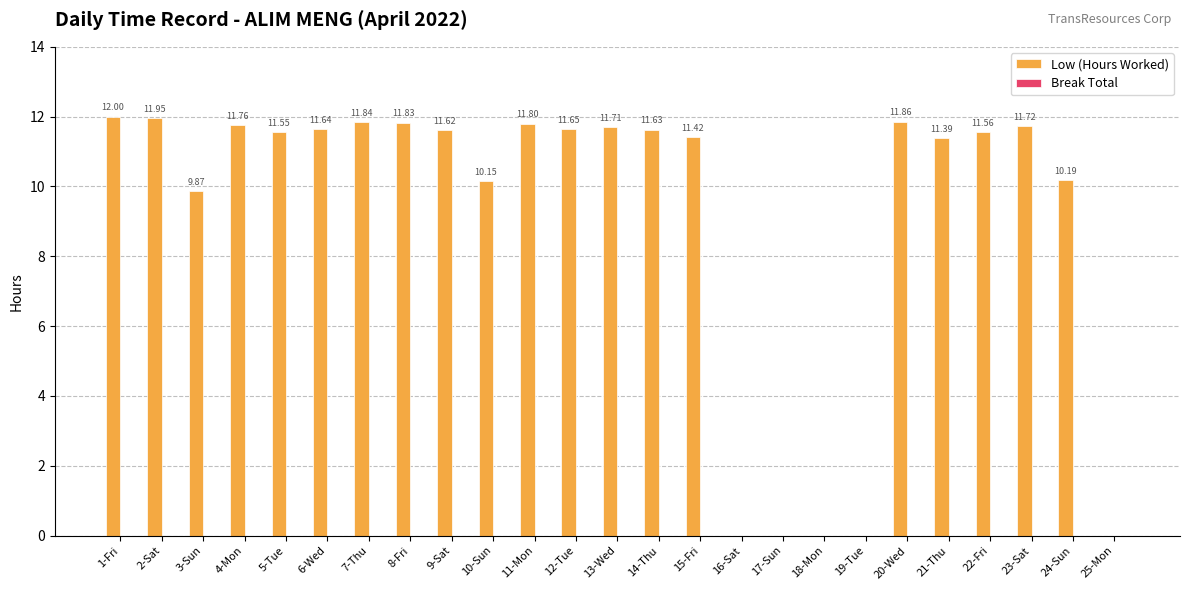

Which has a higher value, 3-Sun or 7-Thu?

7-Thu